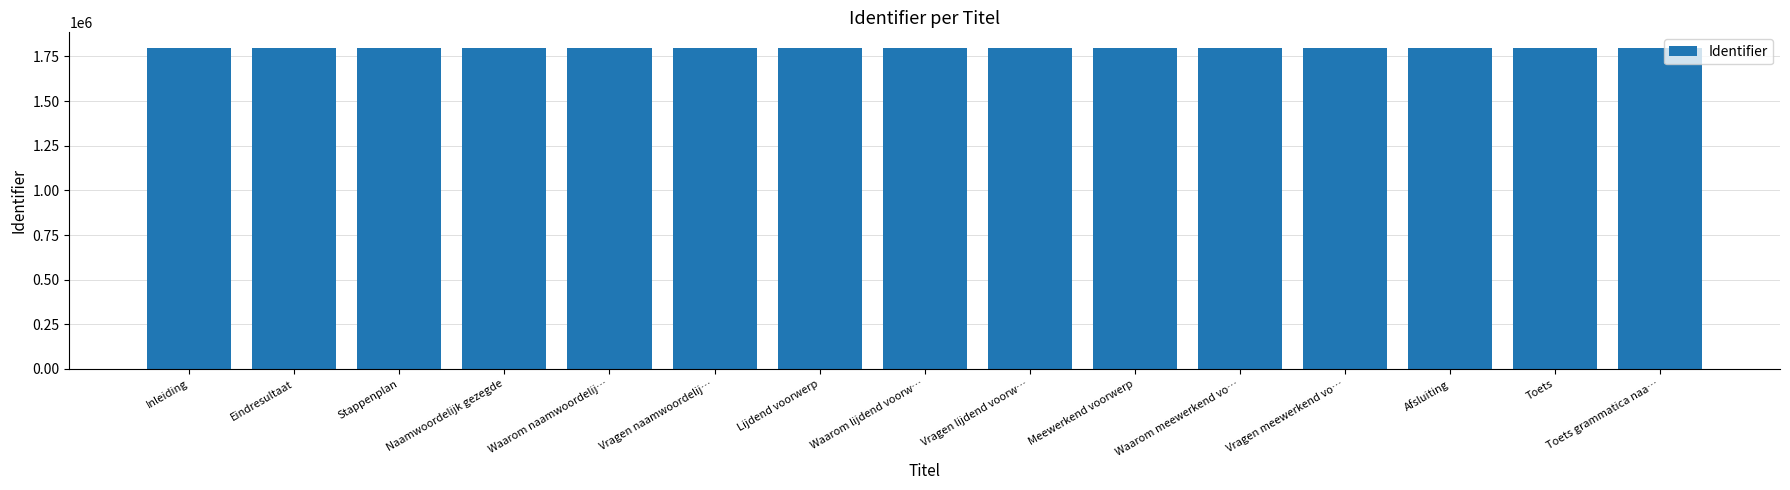

What is the greatest value displayed?

1794634